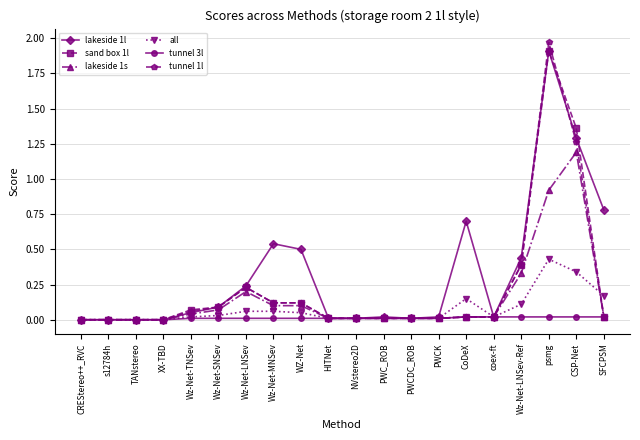

The all series shows 0.0 at NVstereo2D. True or false?

True